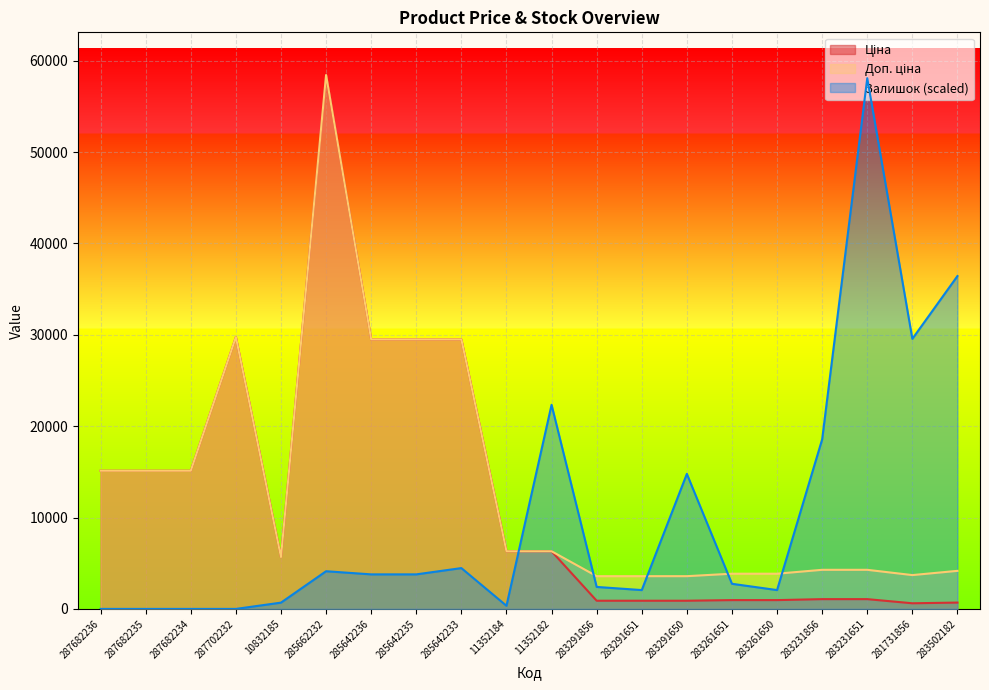

Rank the categories by Доп. ціна value from lowest to highest.

283291856, 283291651, 283291650, 281731856, 283261651, 283261650, 283502182, 283231856, 283231651, 10832185, 11352184, 11352182, 287682236, 287682235, 287682234, 285642236, 285642235, 285642233, 287702232, 285662232